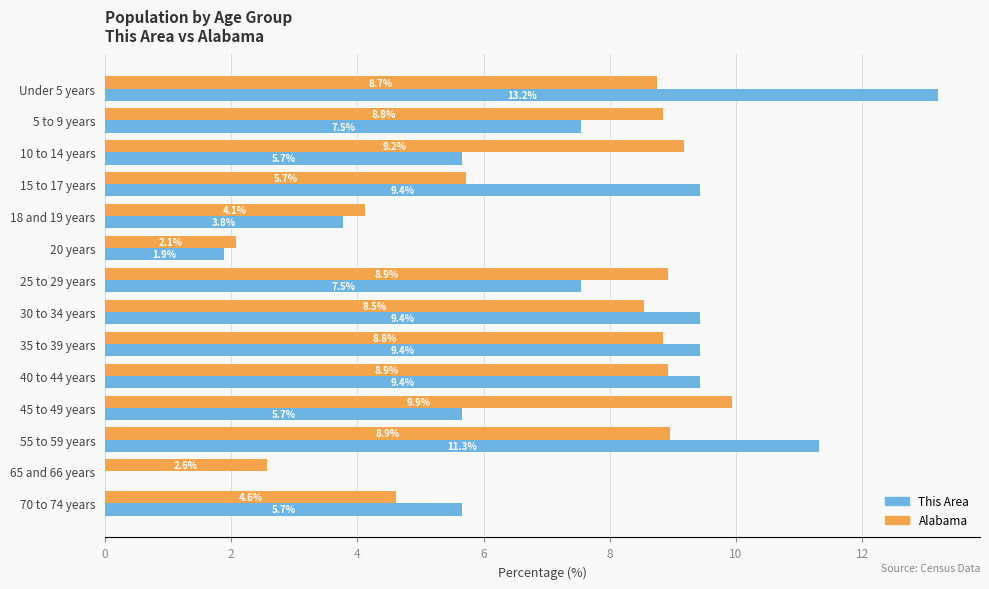

Read the This Area value at 25 to 29 years.

7.5